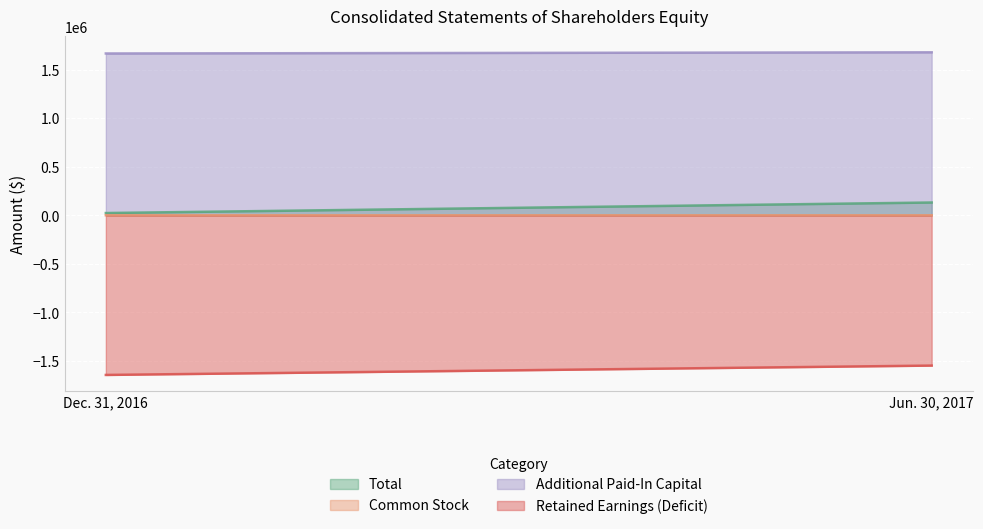

What is the average value of the Additional Paid-In Capital series?

1671910